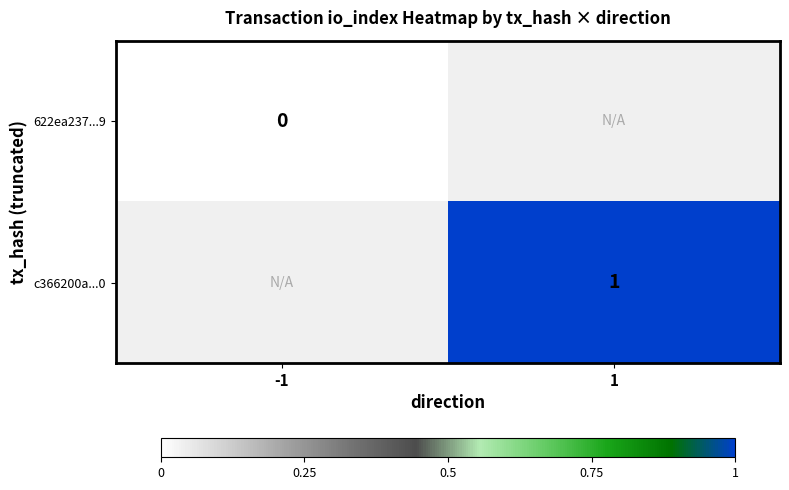

The c366200a...0 series shows 1 at 1. True or false?

True